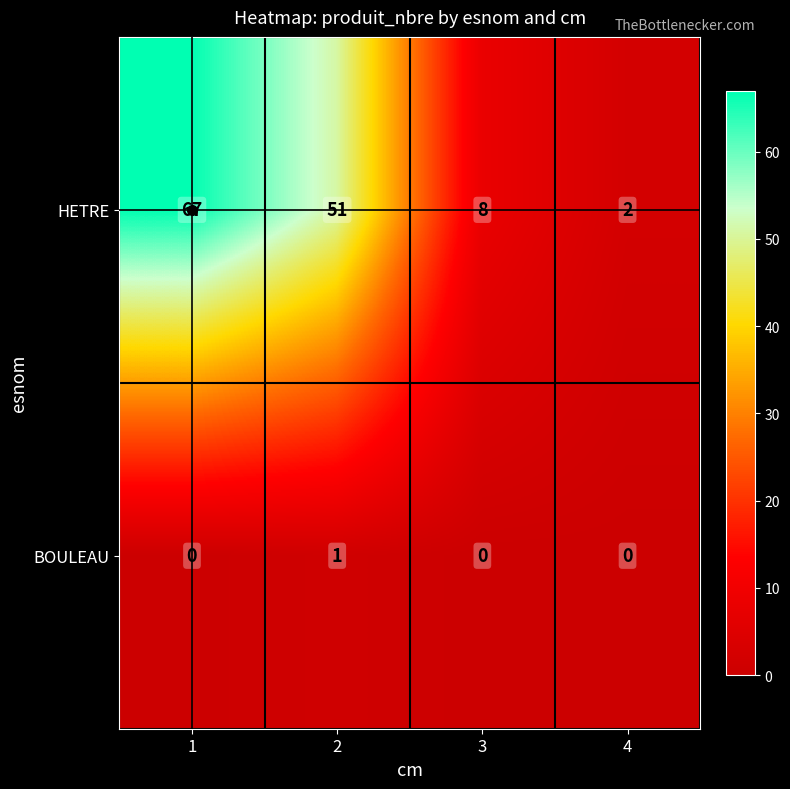

Which series has the largest total across all categories?

HETRE